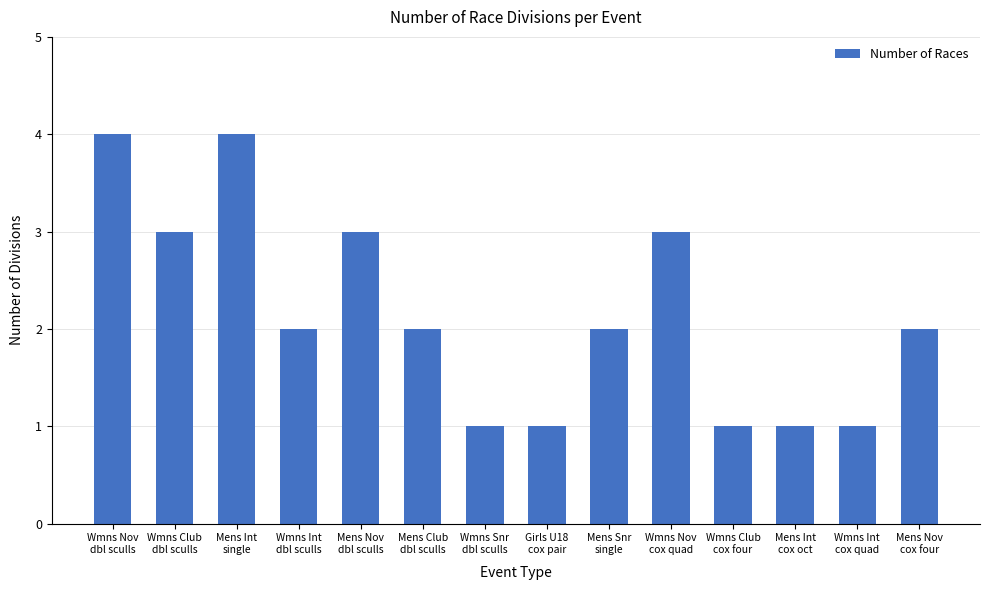

What is the sum of the values at Wmns Nov
cox quad and Wmns Club
dbl sculls?

6